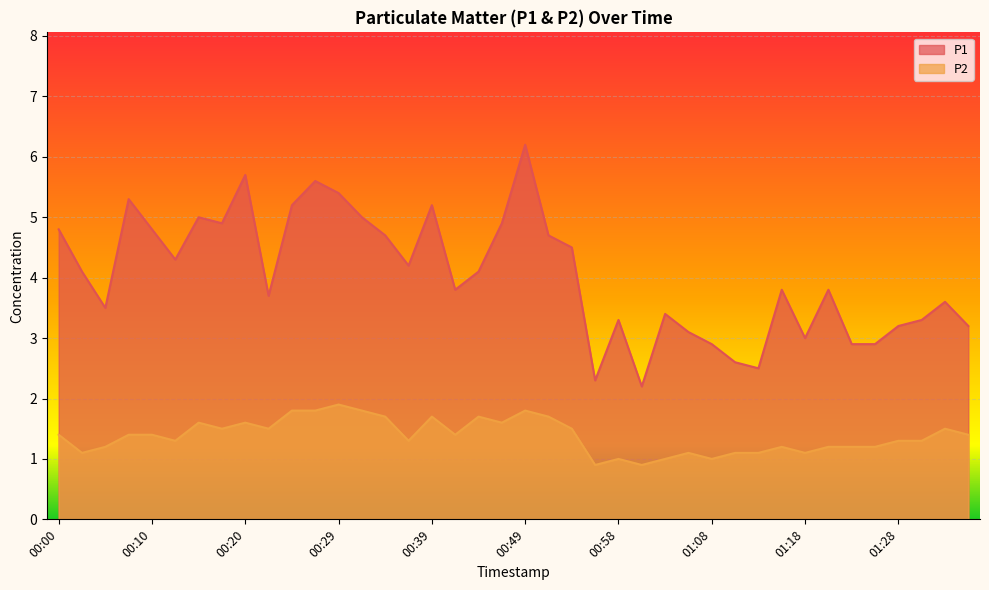

Reading left to right, extract all data points from this chart.

P1: 00:00=4.8	00:02=4.1	00:05=3.5	00:07=5.3	00:10=4.8	00:12=4.3	00:15=5.0	00:17=4.9	00:20=5.7	00:22=3.7	00:24=5.2	00:27=5.6	00:29=5.4	00:32=5.0	00:34=4.7	00:37=4.2	00:39=5.2	00:41=3.8	00:44=4.1	00:46=4.9	00:49=6.2	00:51=4.7	00:54=4.5	00:56=2.3	00:58=3.3	01:01=2.2	01:03=3.4	01:06=3.1	01:08=2.9	01:11=2.6	01:13=2.5	01:16=3.8	01:18=3.0	01:20=3.8	01:23=2.9	01:25=2.9	01:28=3.2	01:30=3.3	01:33=3.6	01:35=3.2
P2: 00:00=1.4	00:02=1.1	00:05=1.2	00:07=1.4	00:10=1.4	00:12=1.3	00:15=1.6	00:17=1.5	00:20=1.6	00:22=1.5	00:24=1.8	00:27=1.8	00:29=1.9	00:32=1.8	00:34=1.7	00:37=1.3	00:39=1.7	00:41=1.4	00:44=1.7	00:46=1.6	00:49=1.8	00:51=1.7	00:54=1.5	00:56=0.9	00:58=1.0	01:01=0.9	01:03=1.0	01:06=1.1	01:08=1.0	01:11=1.1	01:13=1.1	01:16=1.2	01:18=1.1	01:20=1.2	01:23=1.2	01:25=1.2	01:28=1.3	01:30=1.3	01:33=1.5	01:35=1.4